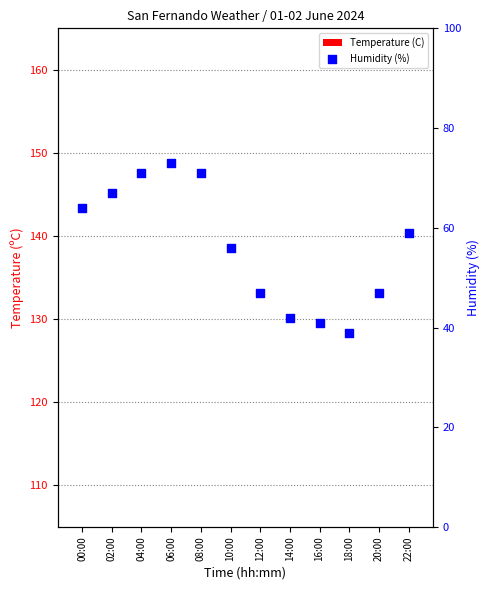

At how many categories does at least one series exceed 27?

12